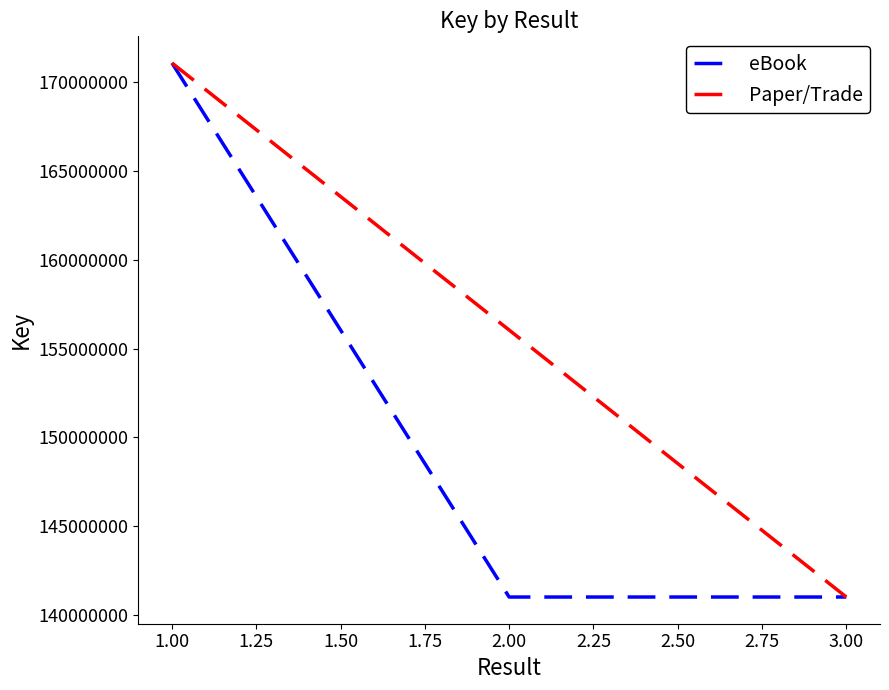

The value of eBook at 2.00 is 222742843. True or false?

False